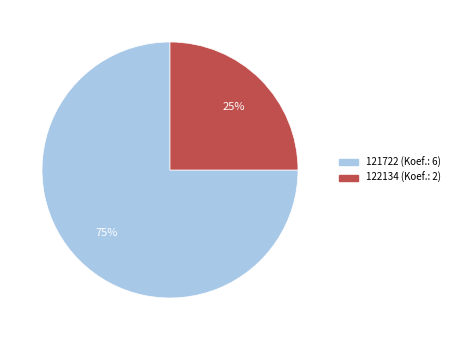

What is the smallest slice in the pie chart?

122134